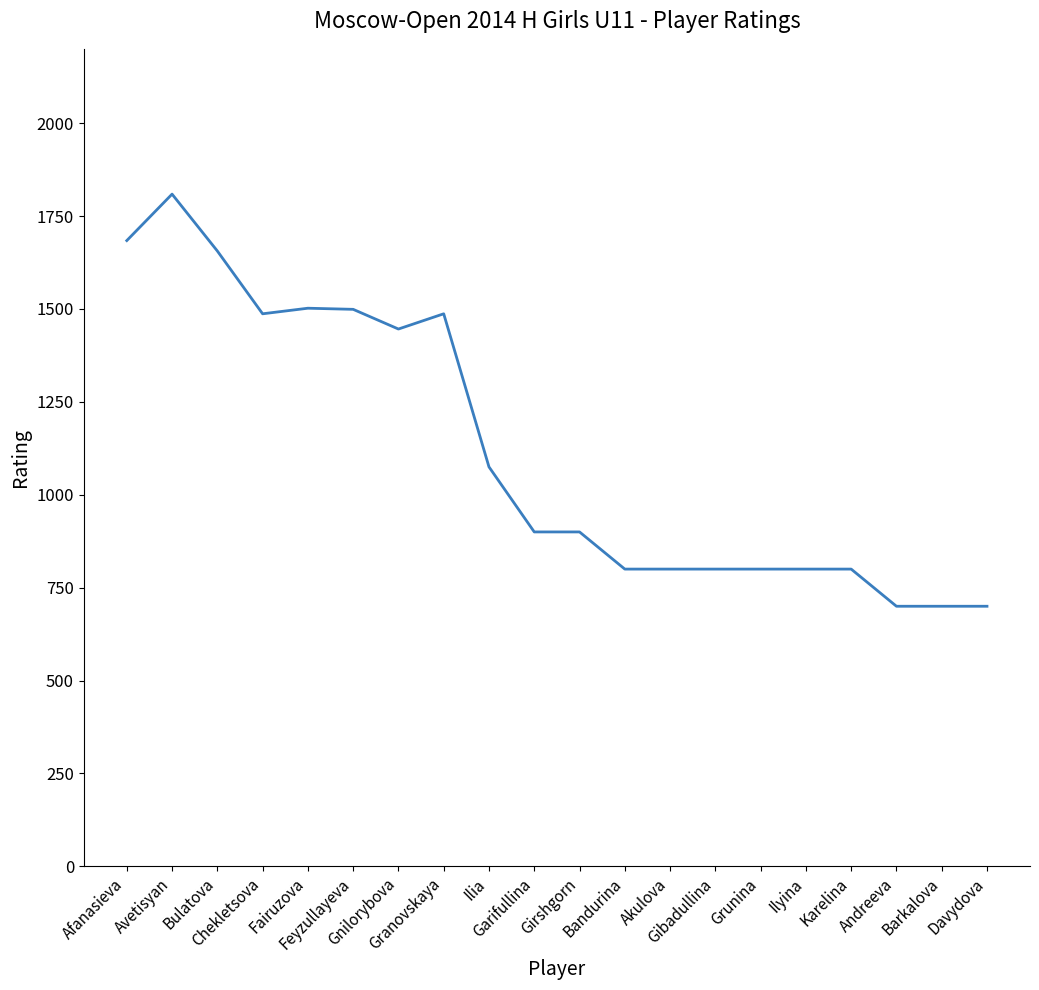

What is the smallest value displayed?

700